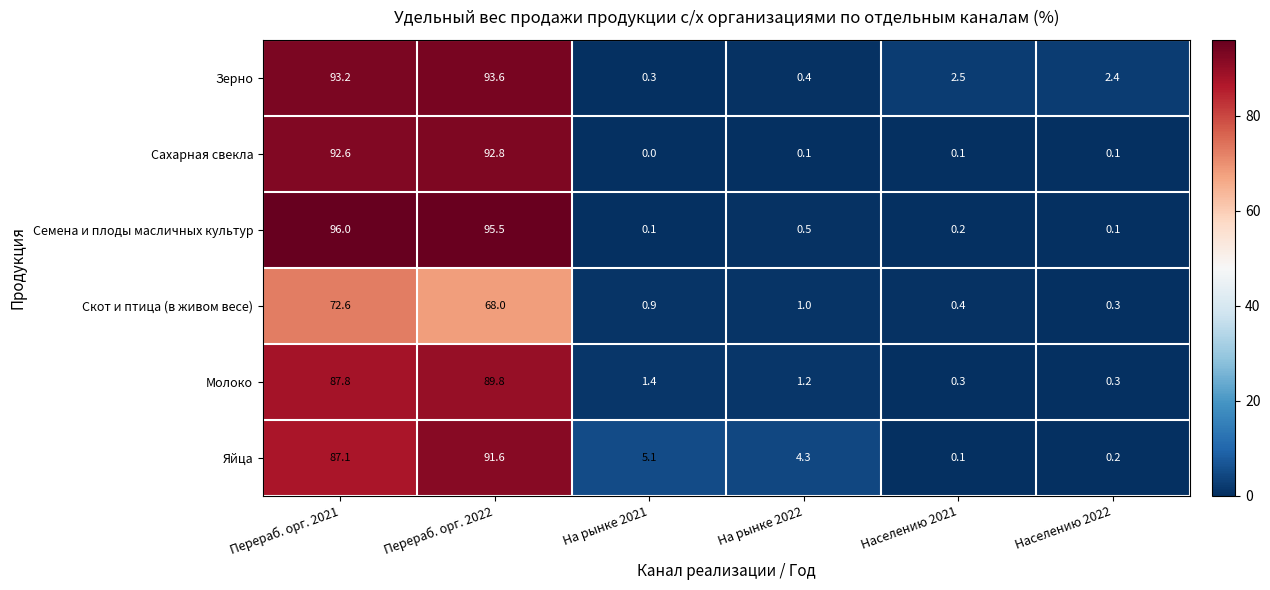

Where is Зерно nearest to the value 46?

Населению 2021